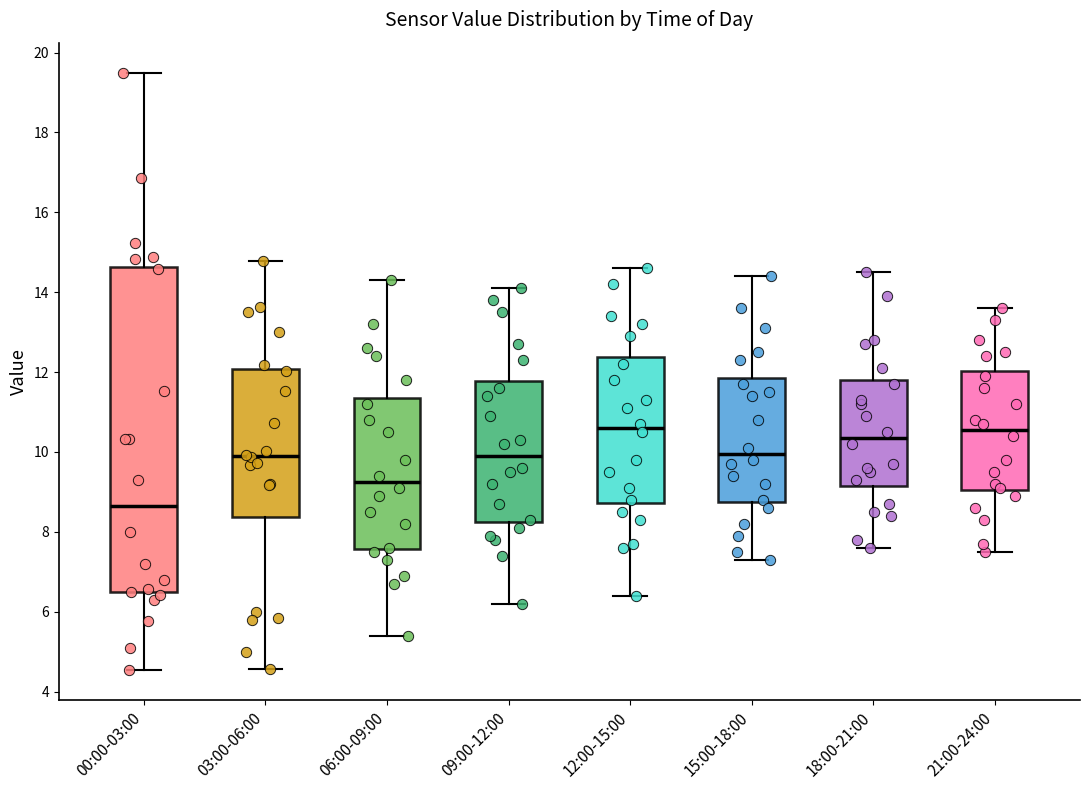

Comparing the boxes themselves (not the whiskers), which one is the tallest?

00:00-03:00